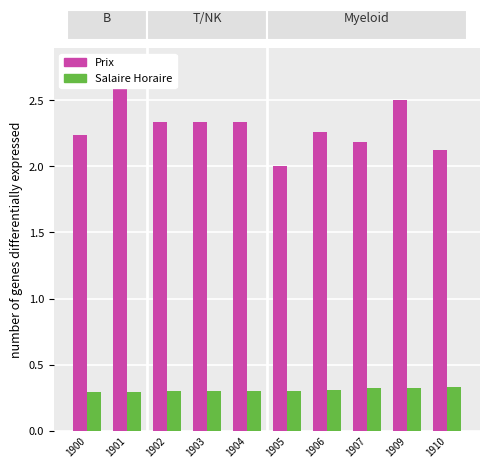

Does the chart contain stacked bars?

No